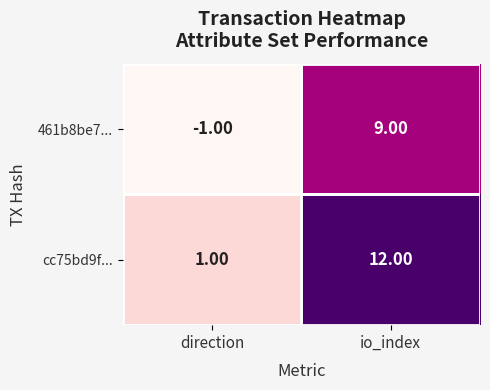

Between direction and io_index, which series saw the biggest shift?

cc75bd9f...